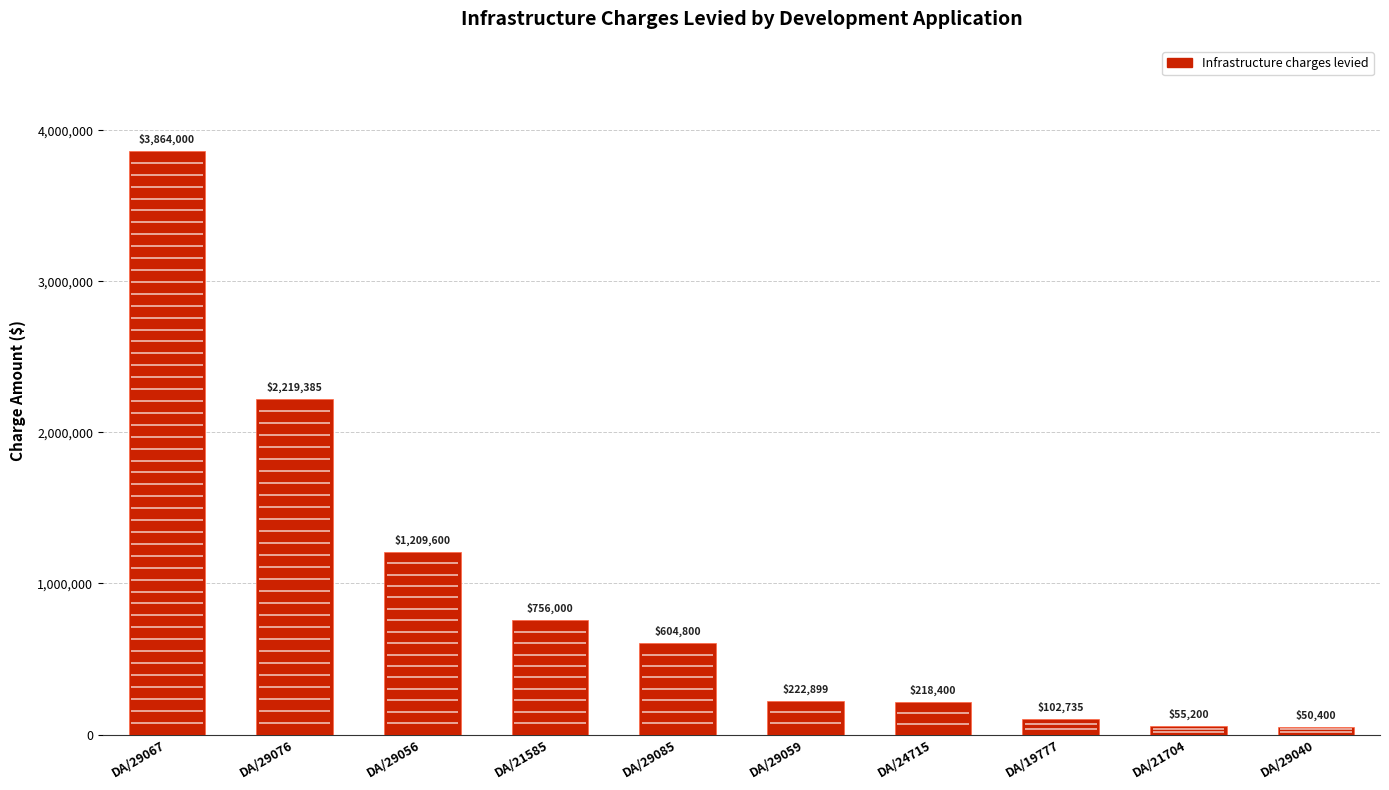

What is the average value?

930341.8